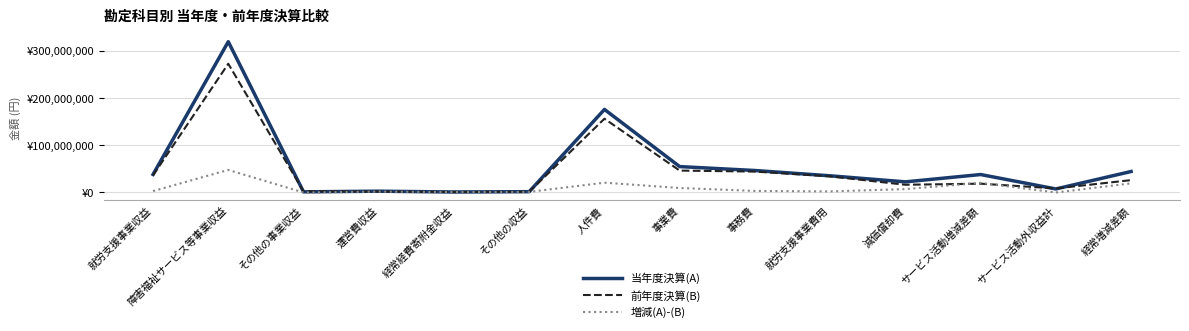

Reading left to right, what are all the values shown in this chart?

当年度決算(A): 就労支援事業収益=37239006	障害福祉サービス等事業収益=319152831	その他の事業収益=360000	運営費収益=1711100	経常経費寄附金収益=0	その他の収益=691210	人件費=175328837	事業費=53935216	事務費=45624932	就労支援事業費用=34377582	減価償却費=21511481	サービス活動増減差額=37071587	サービス活動外収益計=6443048	経常増減差額=43514635
前年度決算(B): 就労支援事業収益=35351132	障害福祉サービス等事業収益=272301135	その他の事業収益=1366540	運営費収益=944300	経常経費寄附金収益=100000	その他の収益=480700	人件費=155568738	事業費=45466173	事務費=43336791	就労支援事業費用=33159549	減価償却費=15367546	サービス活動増減差額=17645010	サービス活動外収益計=7530339	経常増減差額=25175349
増減(A)-(B): 就労支援事業収益=1887874	障害福祉サービス等事業収益=46851696	その他の事業収益=-1006540	運営費収益=766800	経常経費寄附金収益=-100000	その他の収益=210510	人件費=19760099	事業費=8469043	事務費=2288141	就労支援事業費用=1218033	減価償却費=6143935	サービス活動増減差額=19426577	サービス活動外収益計=-1087291	経常増減差額=18339286